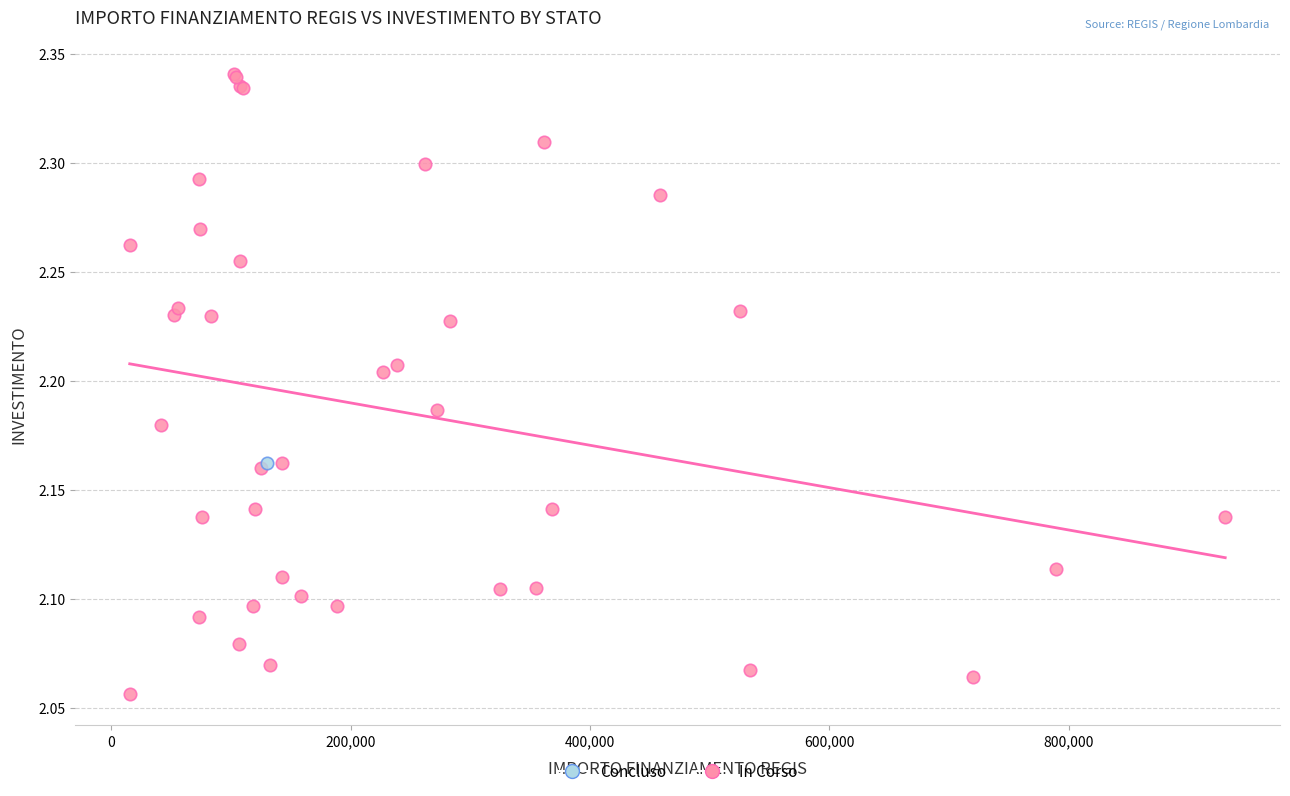

What are all the series names shown in the legend?

Concluso, In Corso